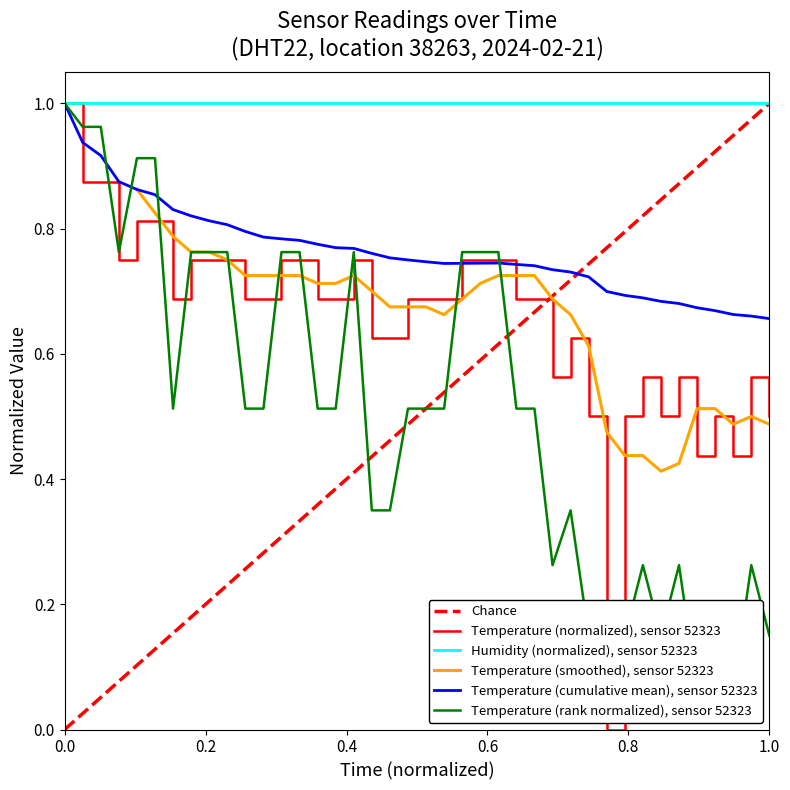

Is it true that the value at 00:14 is 0.9?

True